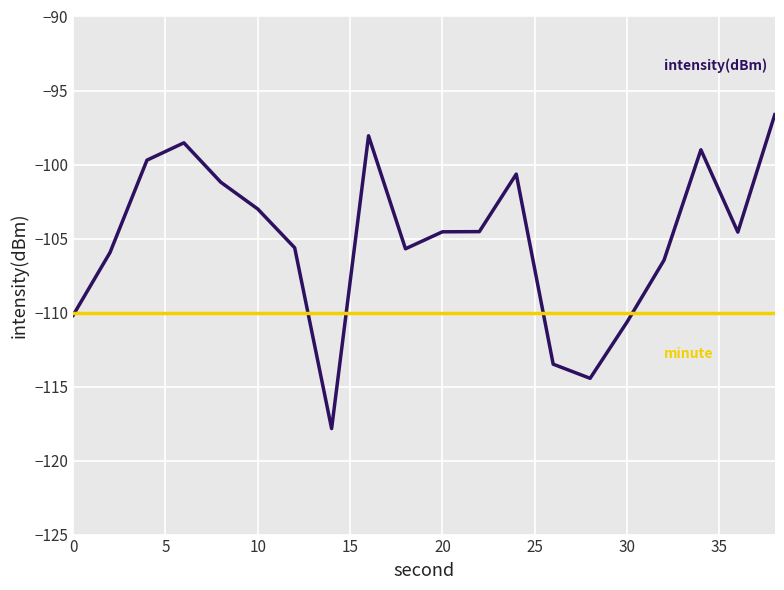

What is the maximum value shown in the chart?

-96.6